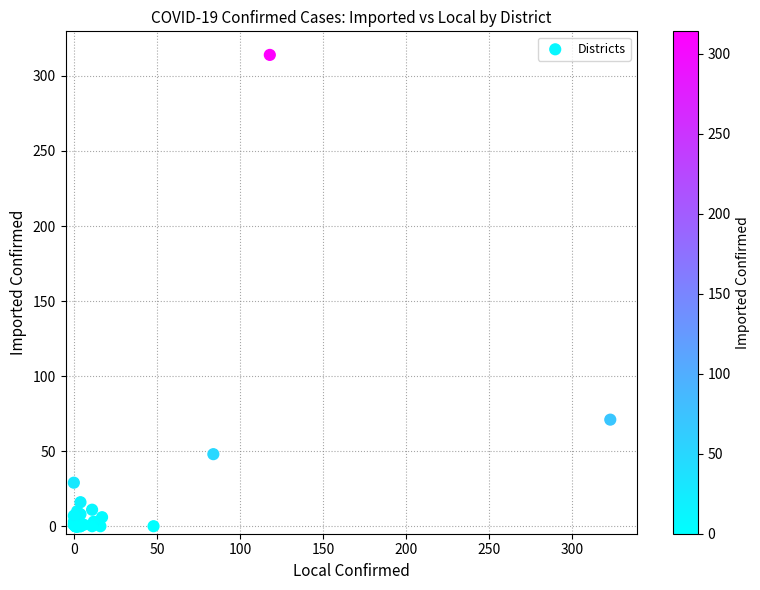

What Y value in the scatter plot is closest to 157?

71